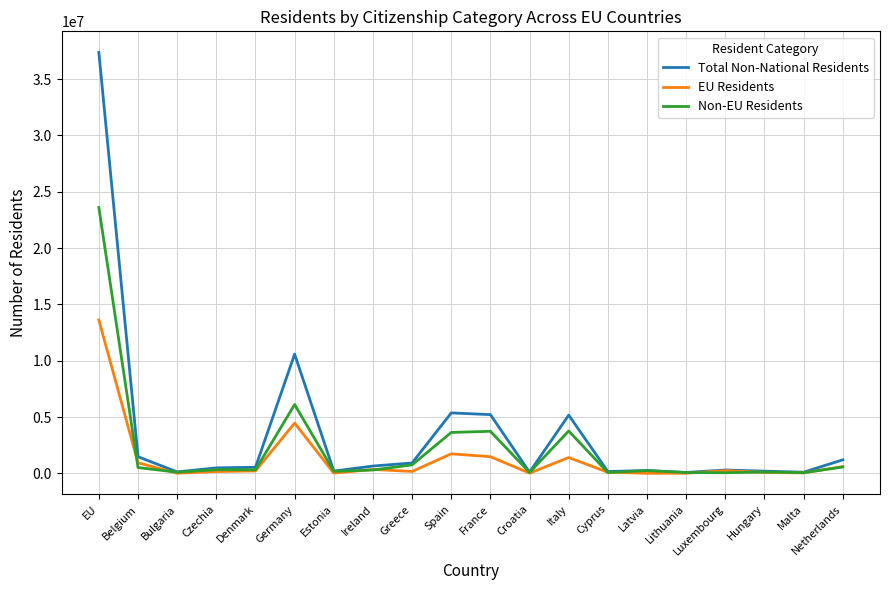

What is the total value across all series at France?

10430450